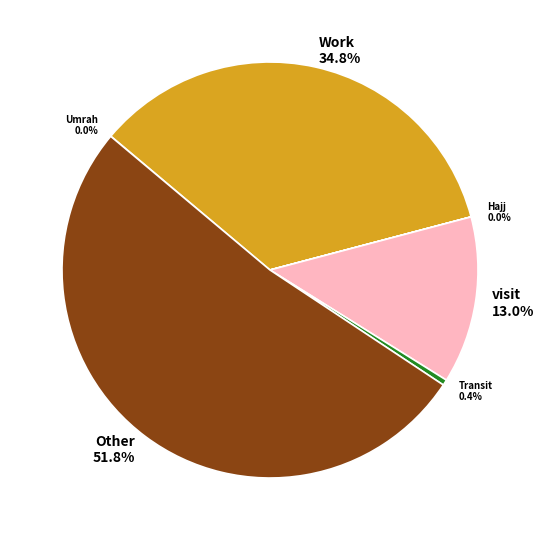

To the nearest percent, what is the combined percentage of Work and Transit?

35%